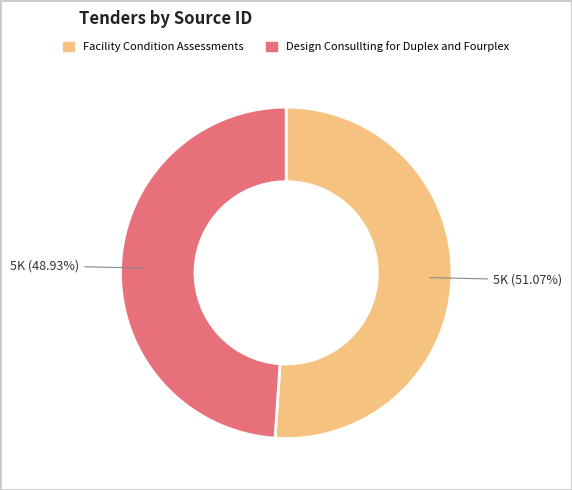

Between Design Consullting for Duplex and Fourplex and Facility Condition Assessments, which is larger?

Facility Condition Assessments